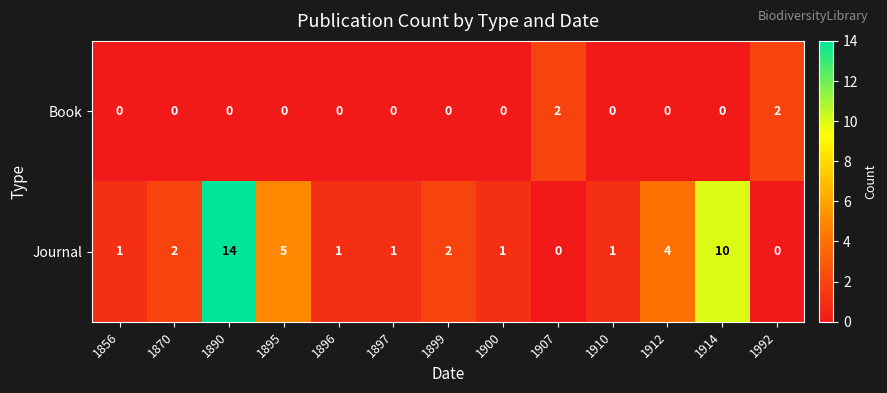

At which category is the sum across all series the highest?

1890